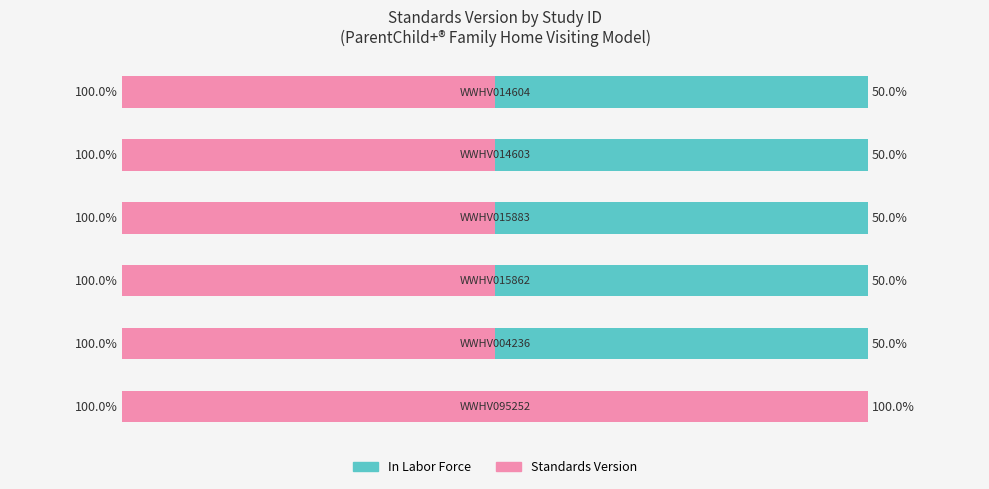

List the series in order of their peak value, highest first.

Standards Version, In Labor Force